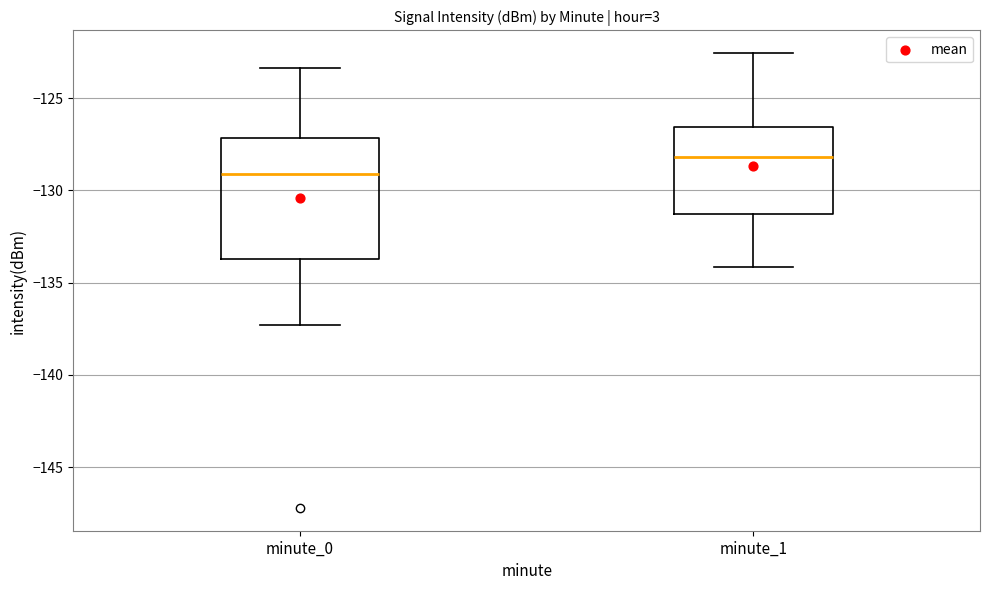

Which box's median line is the lowest?

minute_0